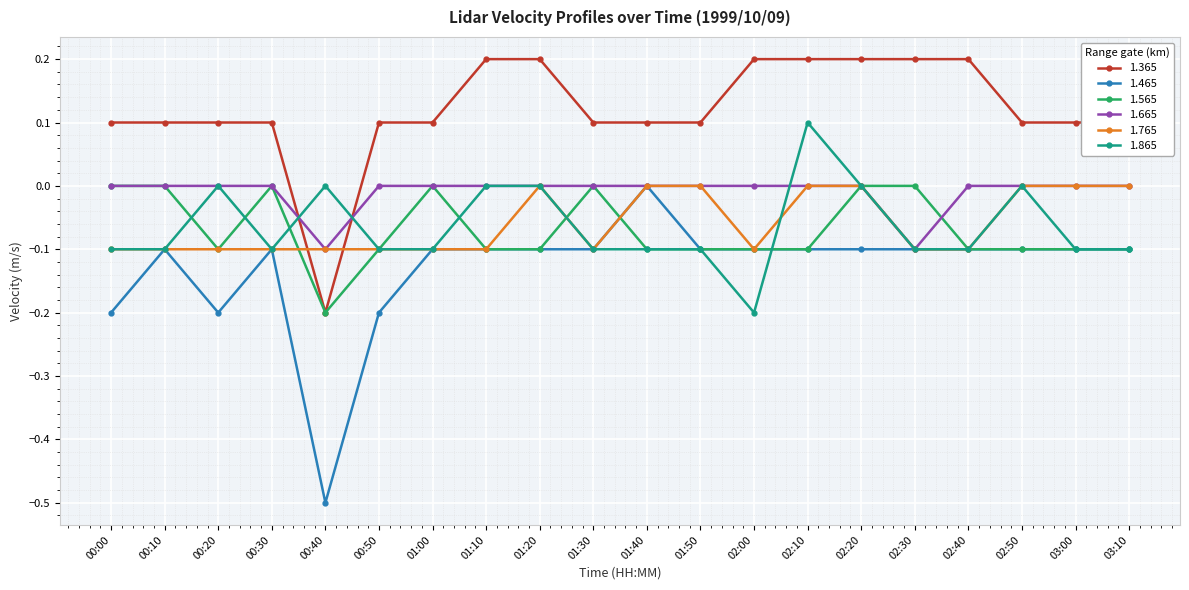

Which series has the largest total across all categories?

1.365